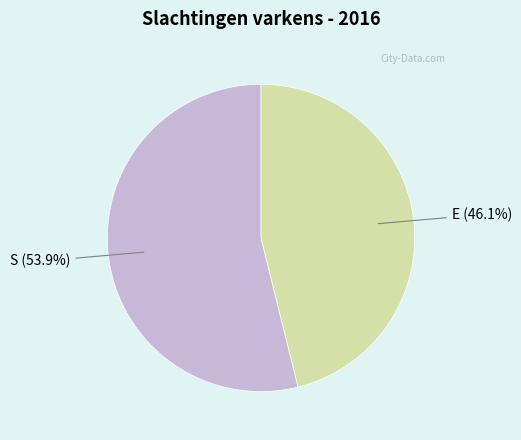

What portion of the pie excludes S?

46.1%